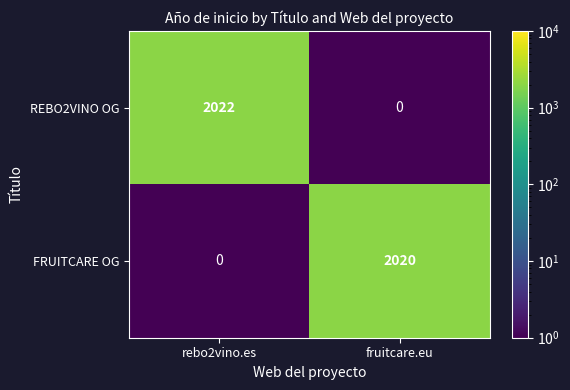

Reading right to left, extract all data points from this chart.

REBO2VINO OG: 0	2022
FRUITCARE OG: 2020	0